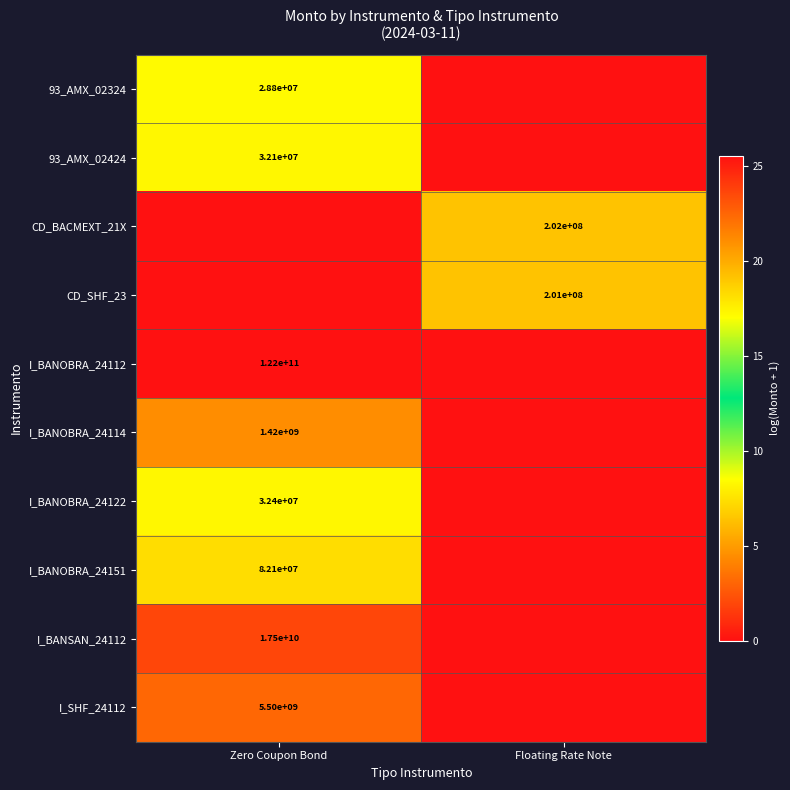

The value of I_BANOBRA_24112 at Zero Coupon Bond is 122000000000. True or false?

True